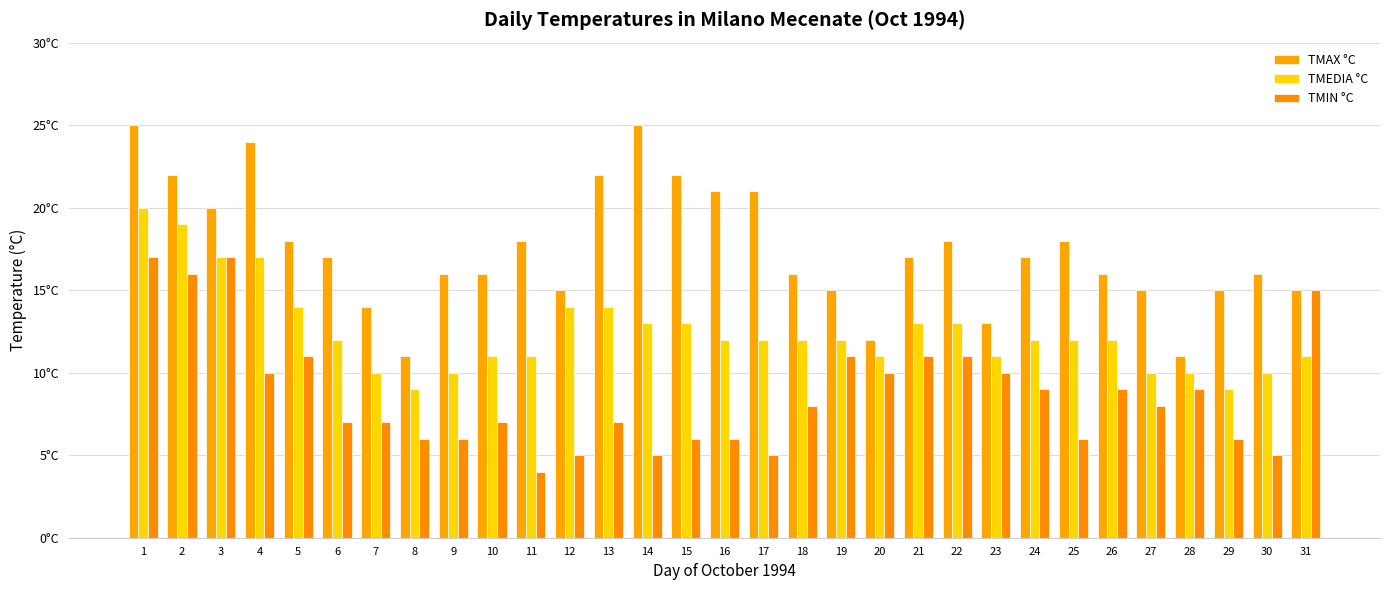

What are all the series names shown in the legend?

TMAX °C, TMEDIA °C, TMIN °C